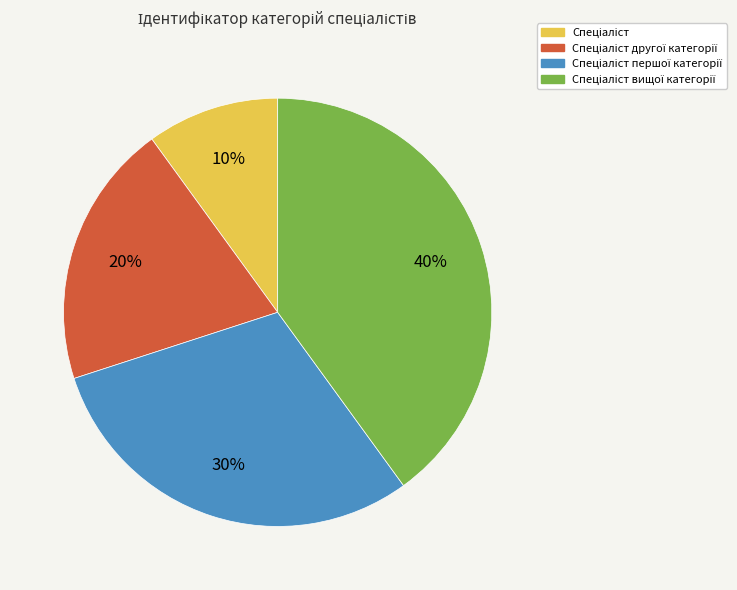

Is there a majority slice in this chart?

No